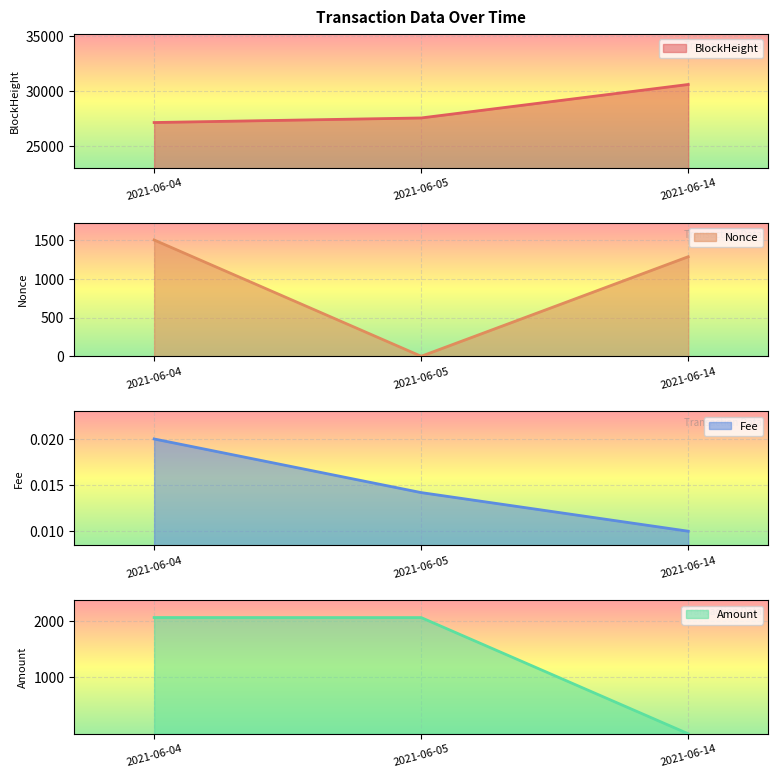

At which label is BlockHeight closest to 28880?

2021-06-05